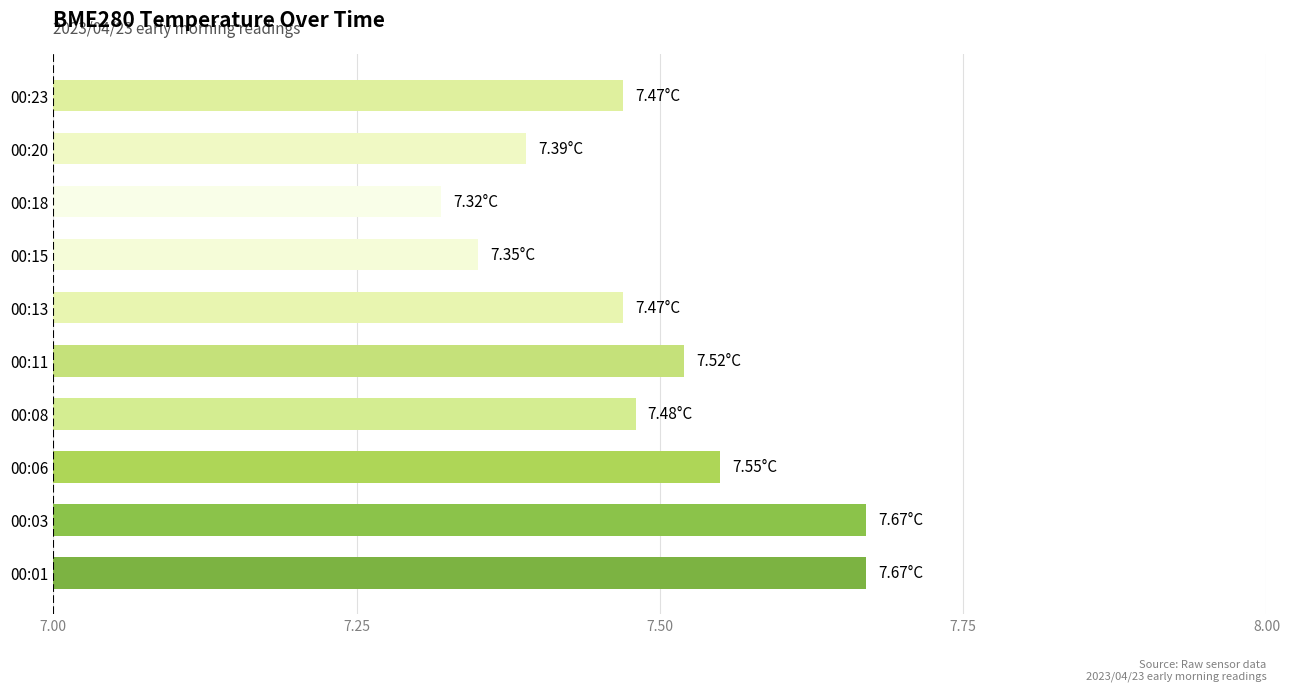

Approximately how many times larger is the value at 00:18 compared to 00:01?

1.0